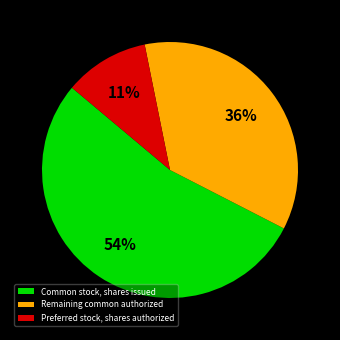

What percentage is the Preferred stock, shares authorized slice, to the nearest percent?

11%